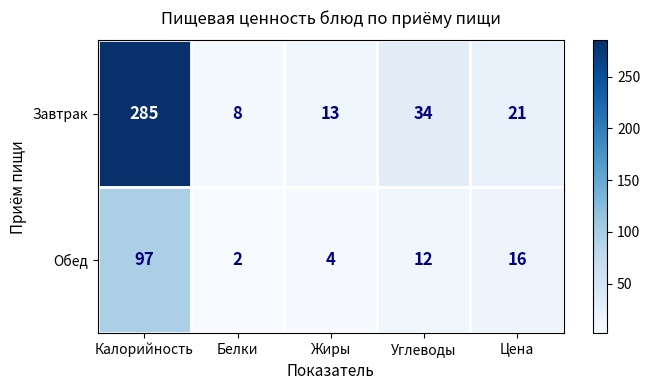

The value of Завтрак at Калорийность is 399. True or false?

False